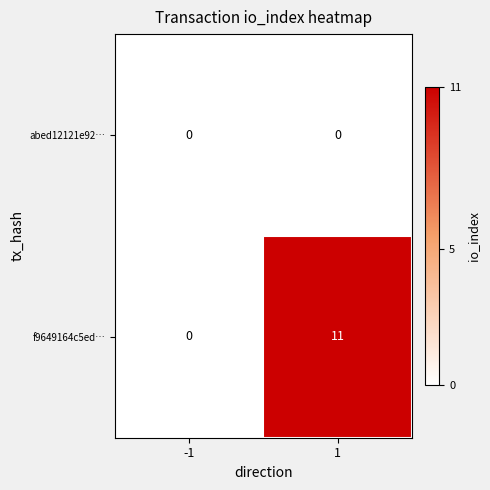

The value of abed12121e92… at -1 is 0. True or false?

True